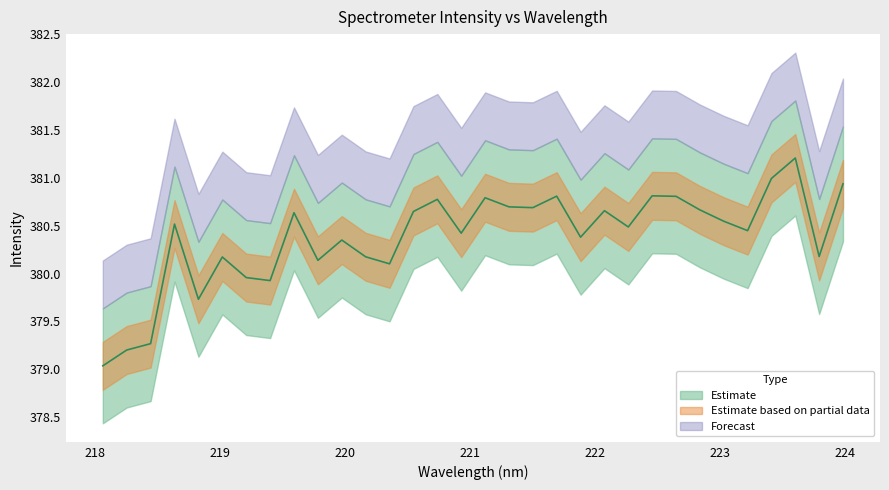

True or false: the data shows 380.6 at 219.589.

True